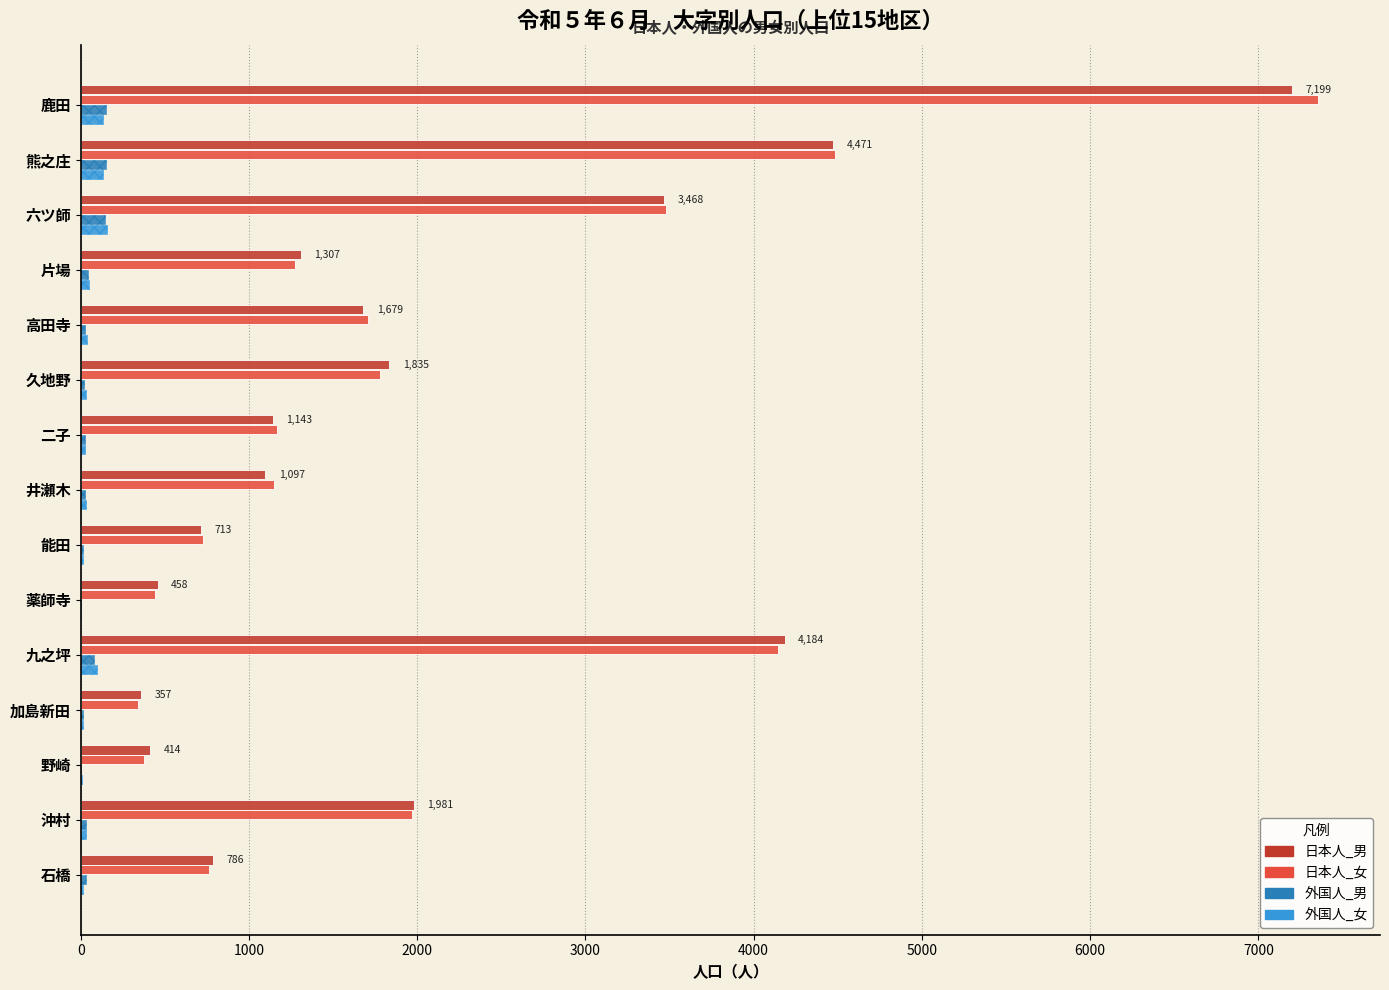

Reading left to right, extract all data points from this chart.

日本人_男: 7199	4471	3468	1307	1679	1835	1143	1097	713	458	4184	357	414	1981	786
日本人_女: 7355	4484	3480	1271	1707	1780	1167	1148	729	441	4145	338	378	1971	763
外国人_男: 151	149	143	41	26	17	26	26	16	2	80	14	3	34	31
外国人_女: 134	134	154	51	40	31	28	29	11	1	95	12	9	32	13